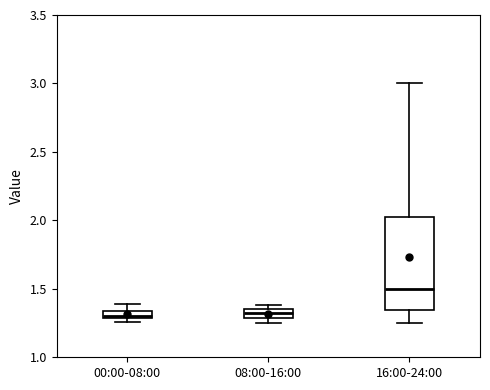

Where is the upper edge of the box for 00:00-08:00 on the y-axis? The values are not printed on the chart, so give them approximately, as read against the axis.

1.35